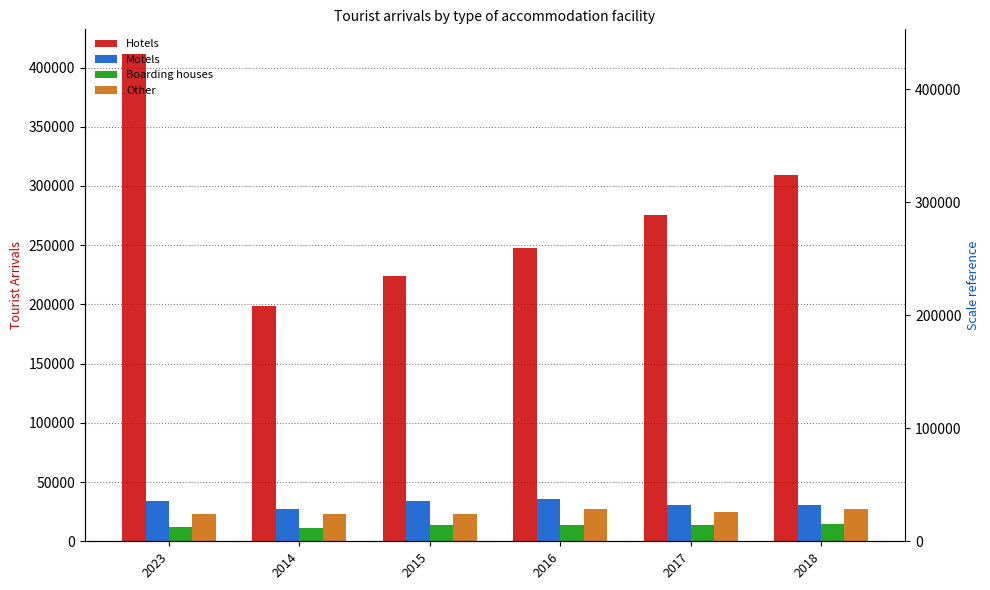

At which category is the sum across all series the highest?

2023